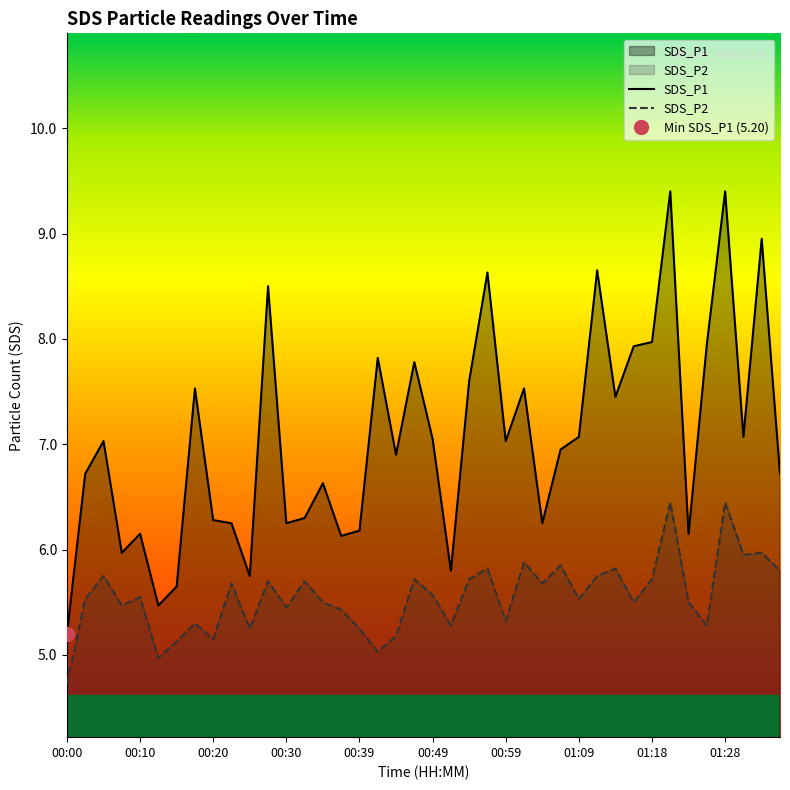

What is the difference between the maximum and second lowest values in the SDS_P1 series?

3.9